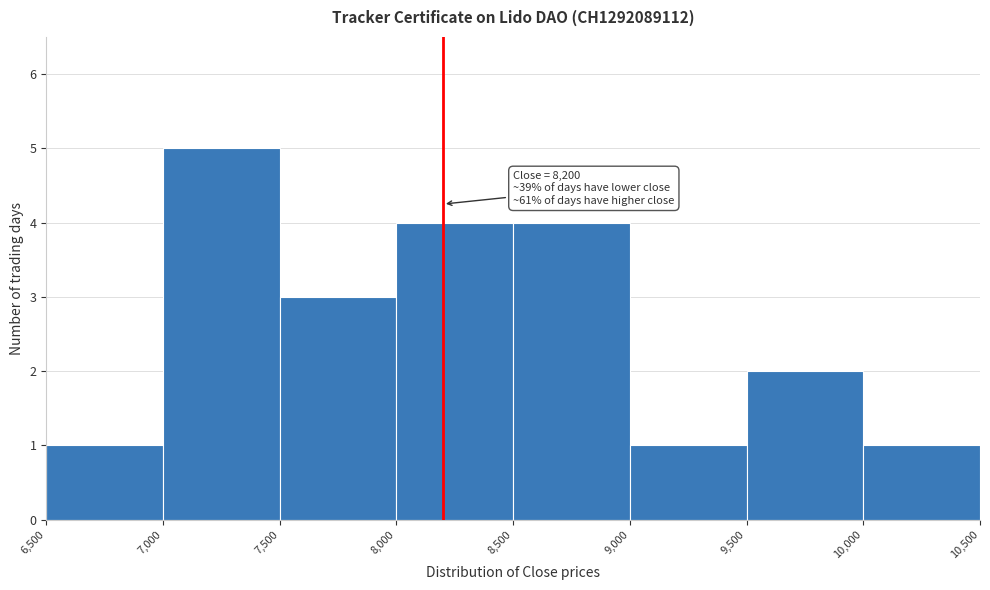

Which range on the x-axis has the tallest bar?

7,000 to 7,500